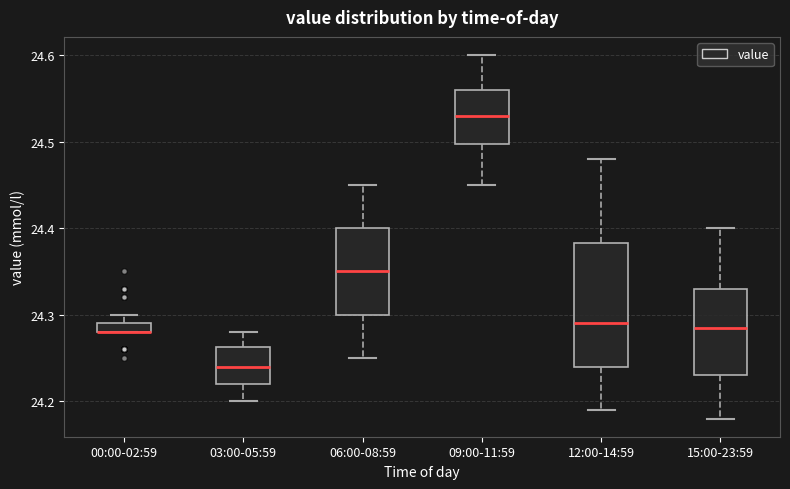

Where is the lower edge of the box for 03:00-05:59 on the y-axis? The values are not printed on the chart, so give them approximately, as read against the axis.

24.22